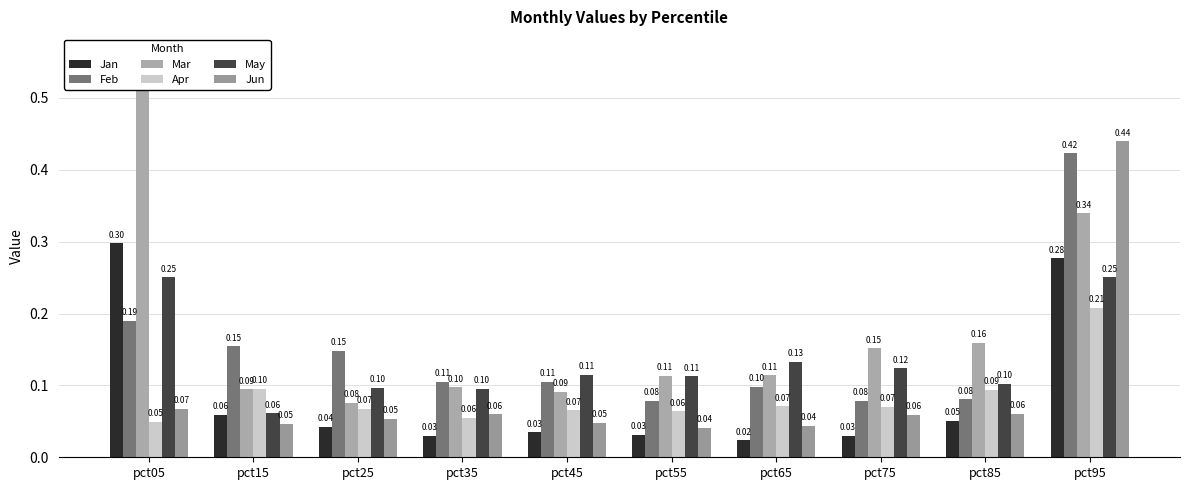

What are all the series names shown in the legend?

Jan, Feb, Mar, Apr, May, Jun